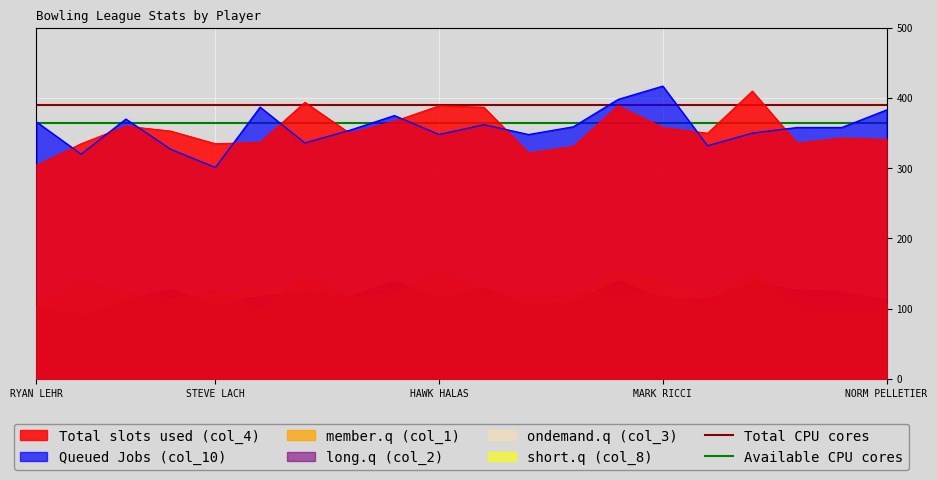

At which label does Queued Jobs (col_10) reach its minimum?

STEVE LACH